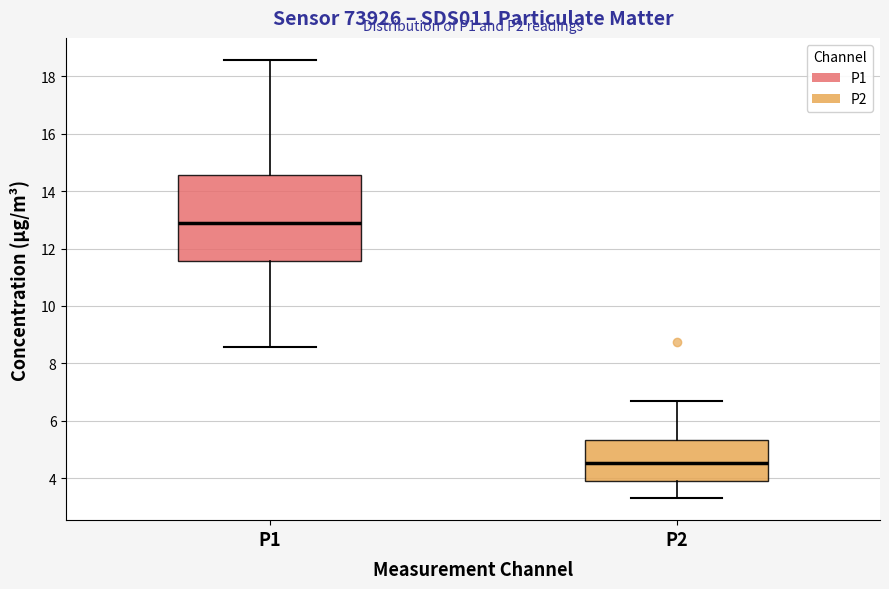

Where does the lower whisker of the box for P1 end on the y-axis? The values are not printed on the chart, so give them approximately, as read against the axis.

8.6